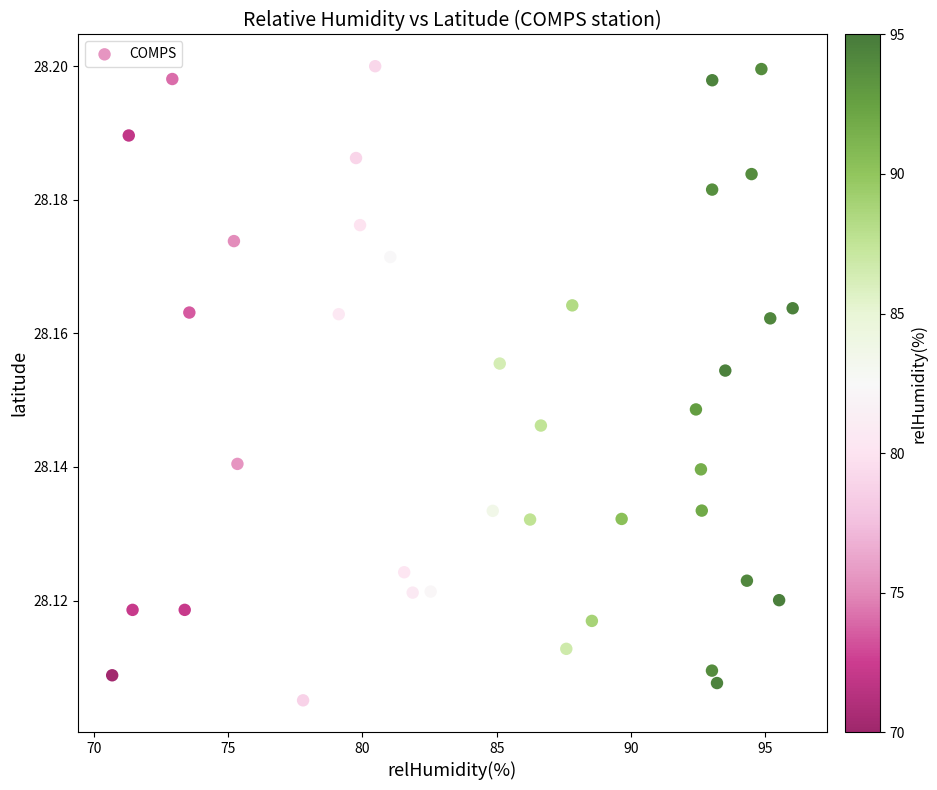

What is the range of X values (max minus min)?

25.3